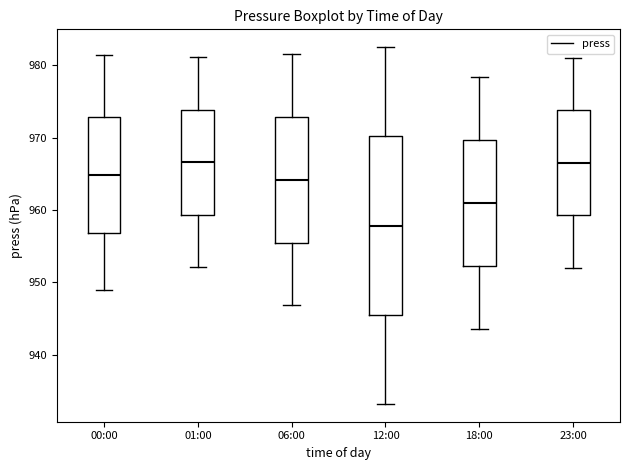

Which box is the tallest, from its lower edge to its upper edge?

12:00